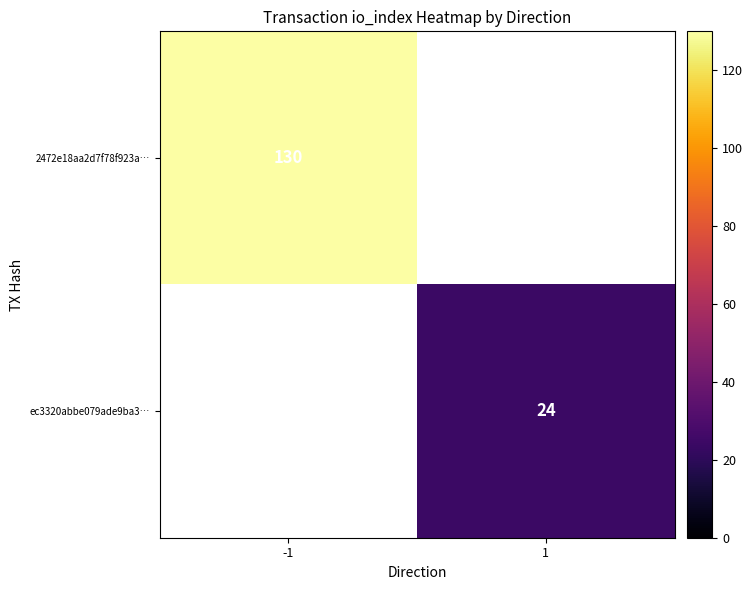

True or false: ec3320abbe079ade9ba3… has a value of 10 at 1.

False